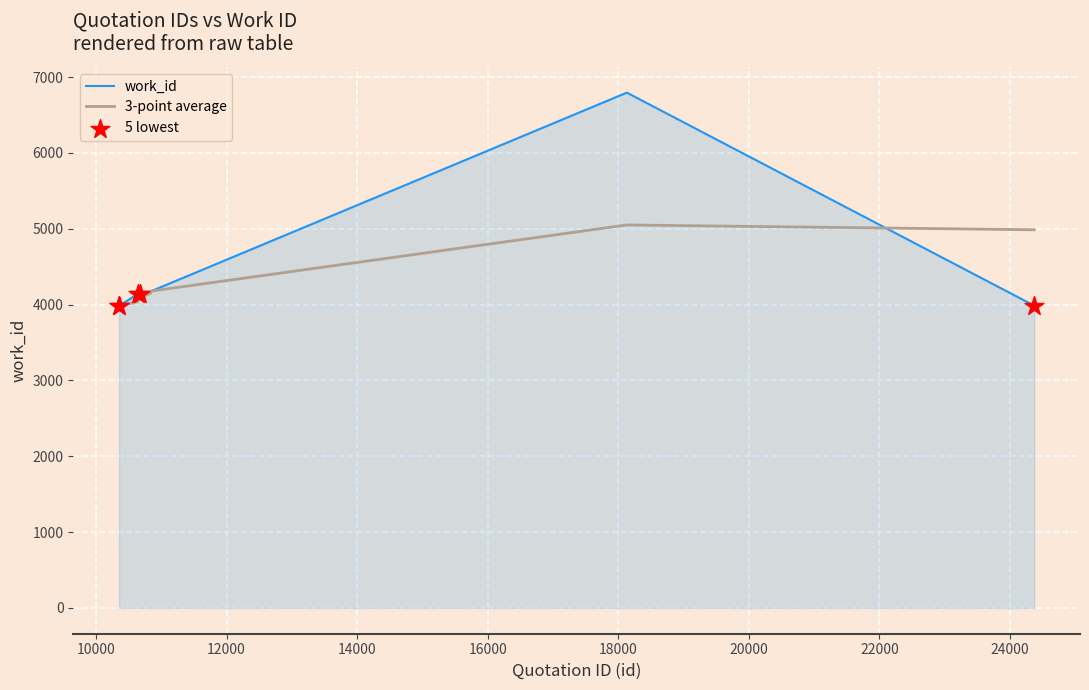

Which series has the largest range (max minus min)?

work_id